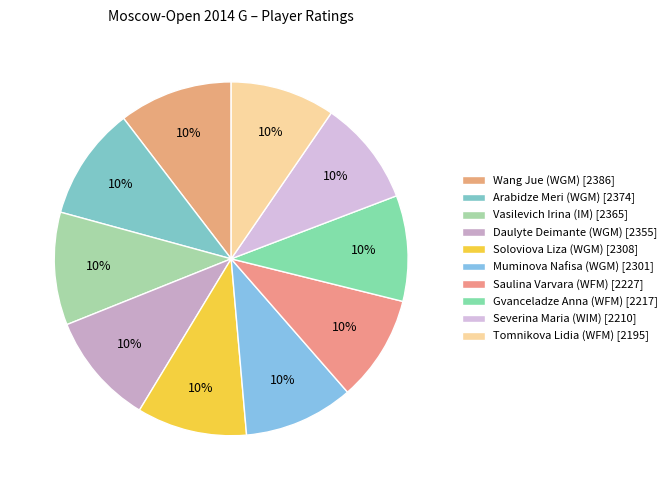

Which has a higher value, Daulyte Deimante (WGM) or Soloviova Liza (WGM)?

Daulyte Deimante (WGM)